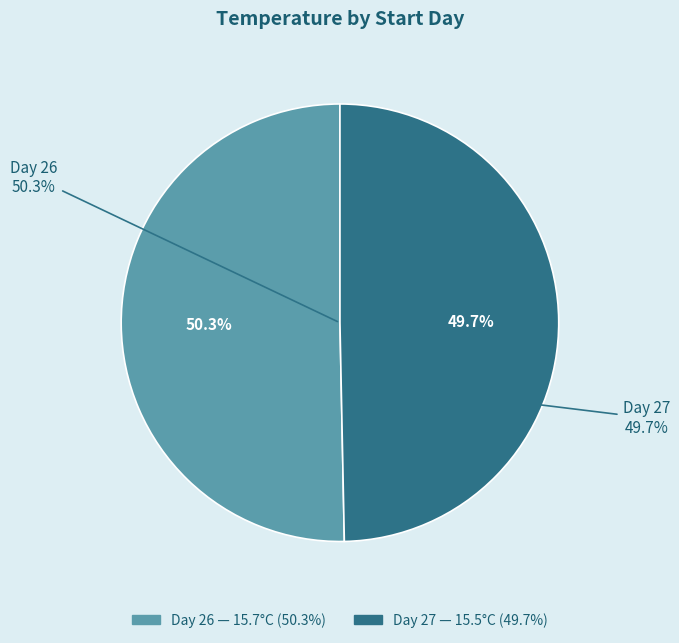

Between 27 and 26, which is larger?

26